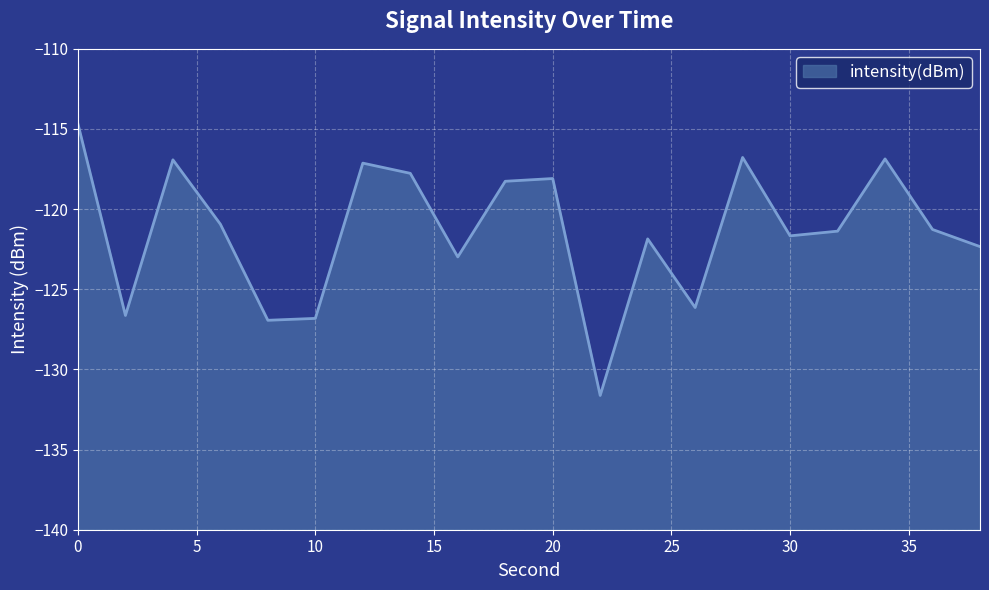

True or false: the data shows -199.5 at 38.

False